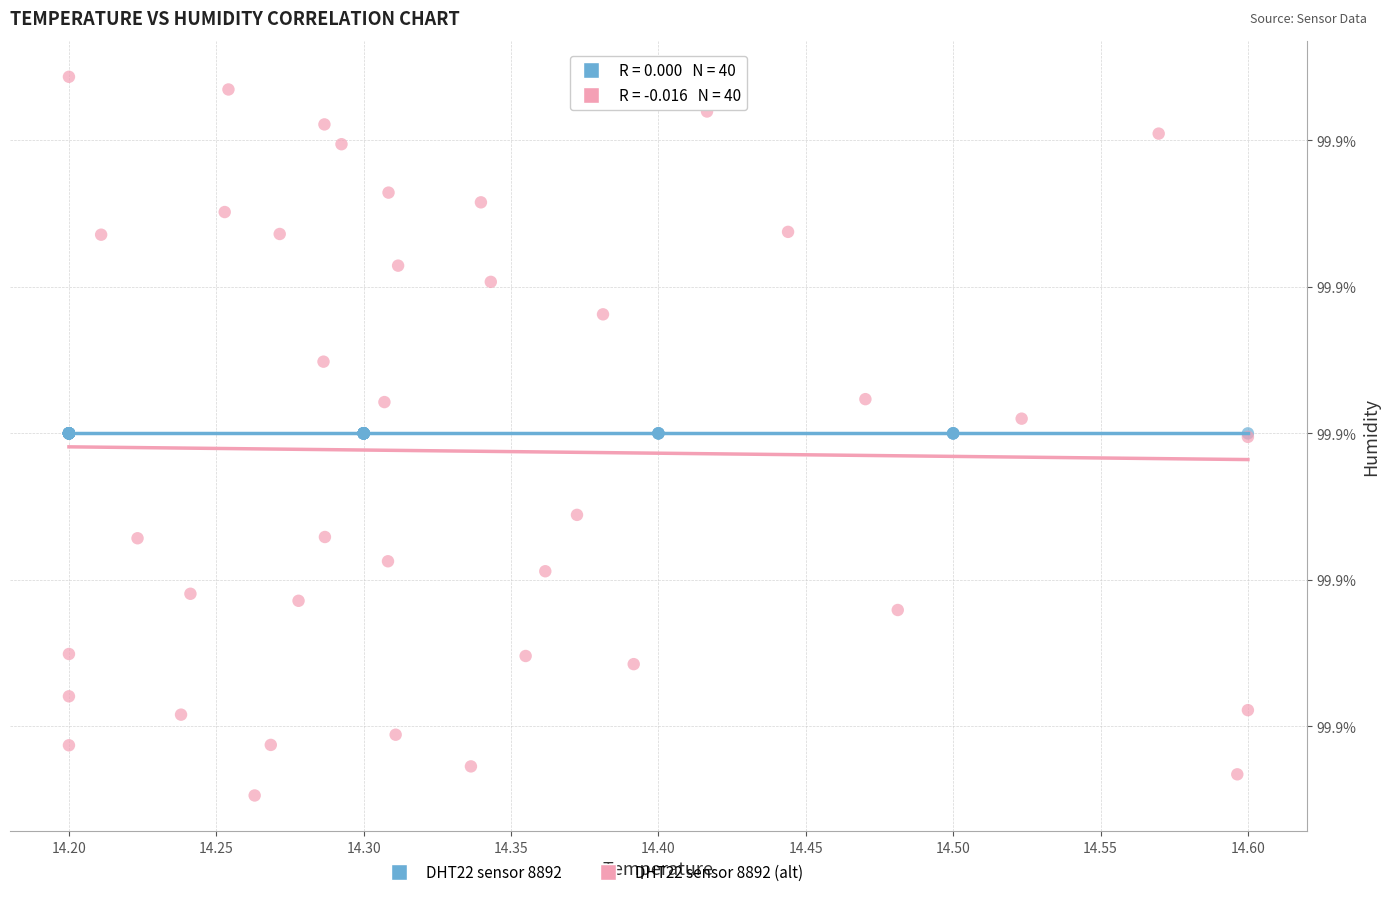

Which series reaches the minimum Y coordinate?

DHT22 sensor 8892 (alt)